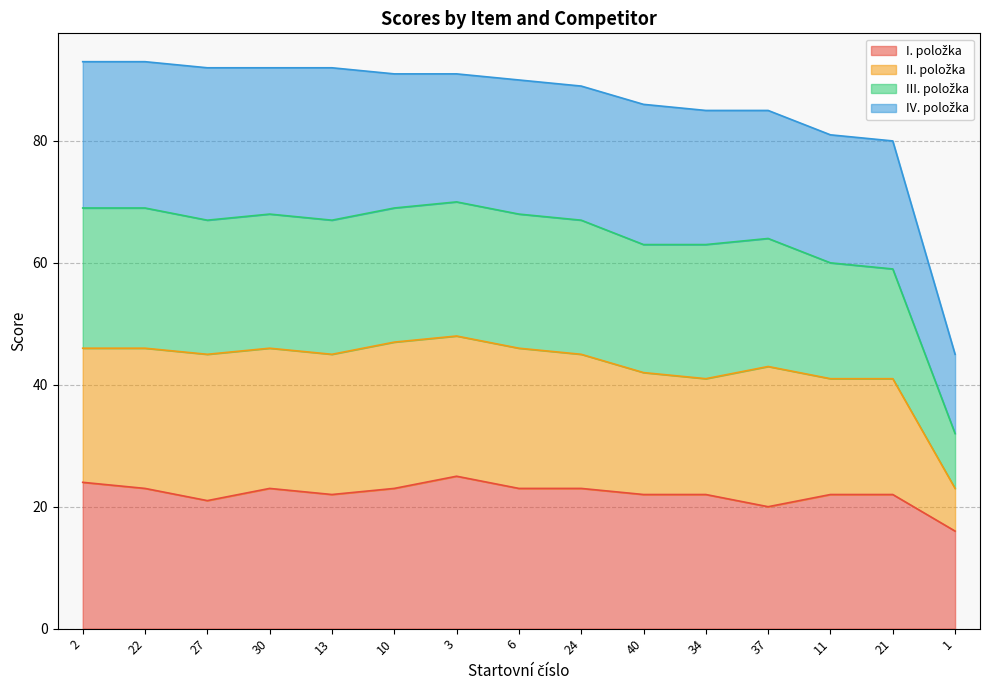

At how many categories does at least one series exceed 45?

14